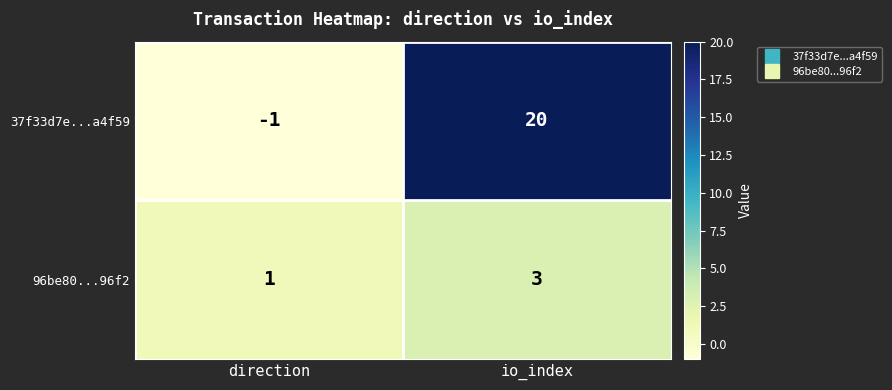

What is the sum of all 96be80...96f2 values?

4